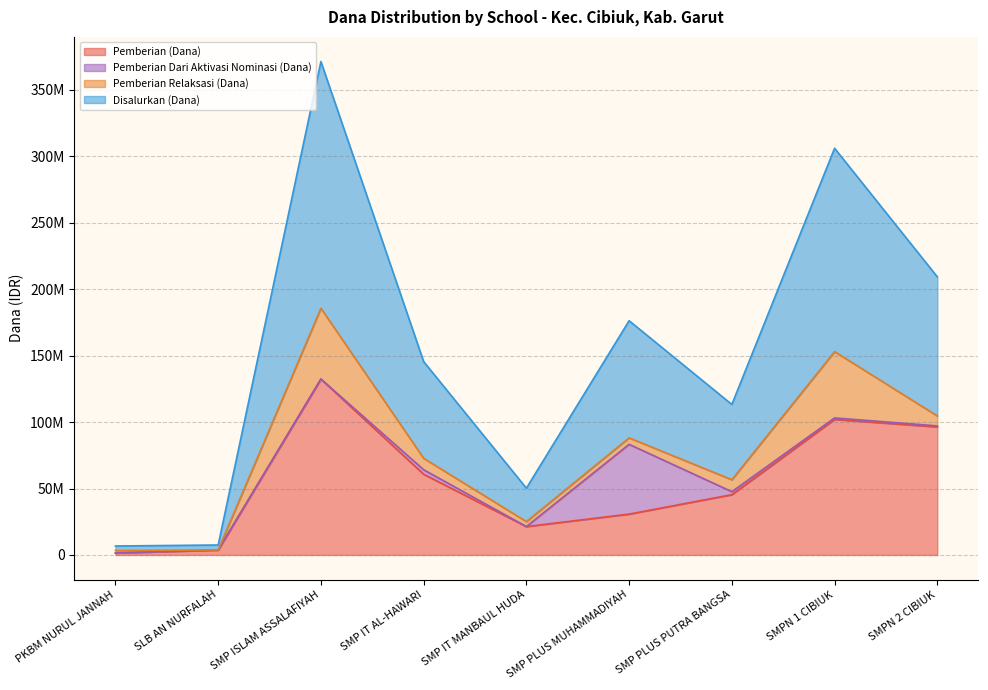

Rank the categories by Pemberian (Dana) value from lowest to highest.

PKBM NURUL JANNAH, SLB AN NURFALAH, SMP IT MANBAUL HUDA, SMP PLUS MUHAMMADIYAH, SMP PLUS PUTRA BANGSA, SMP IT AL-HAWARI, SMPN 2 CIBIUK, SMPN 1 CIBIUK, SMP ISLAM ASSALAFIYAH